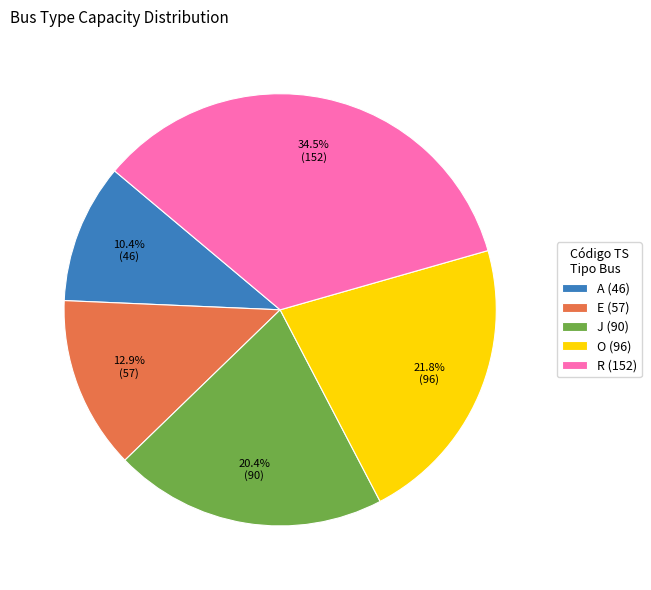

How many segments does this pie chart have?

5